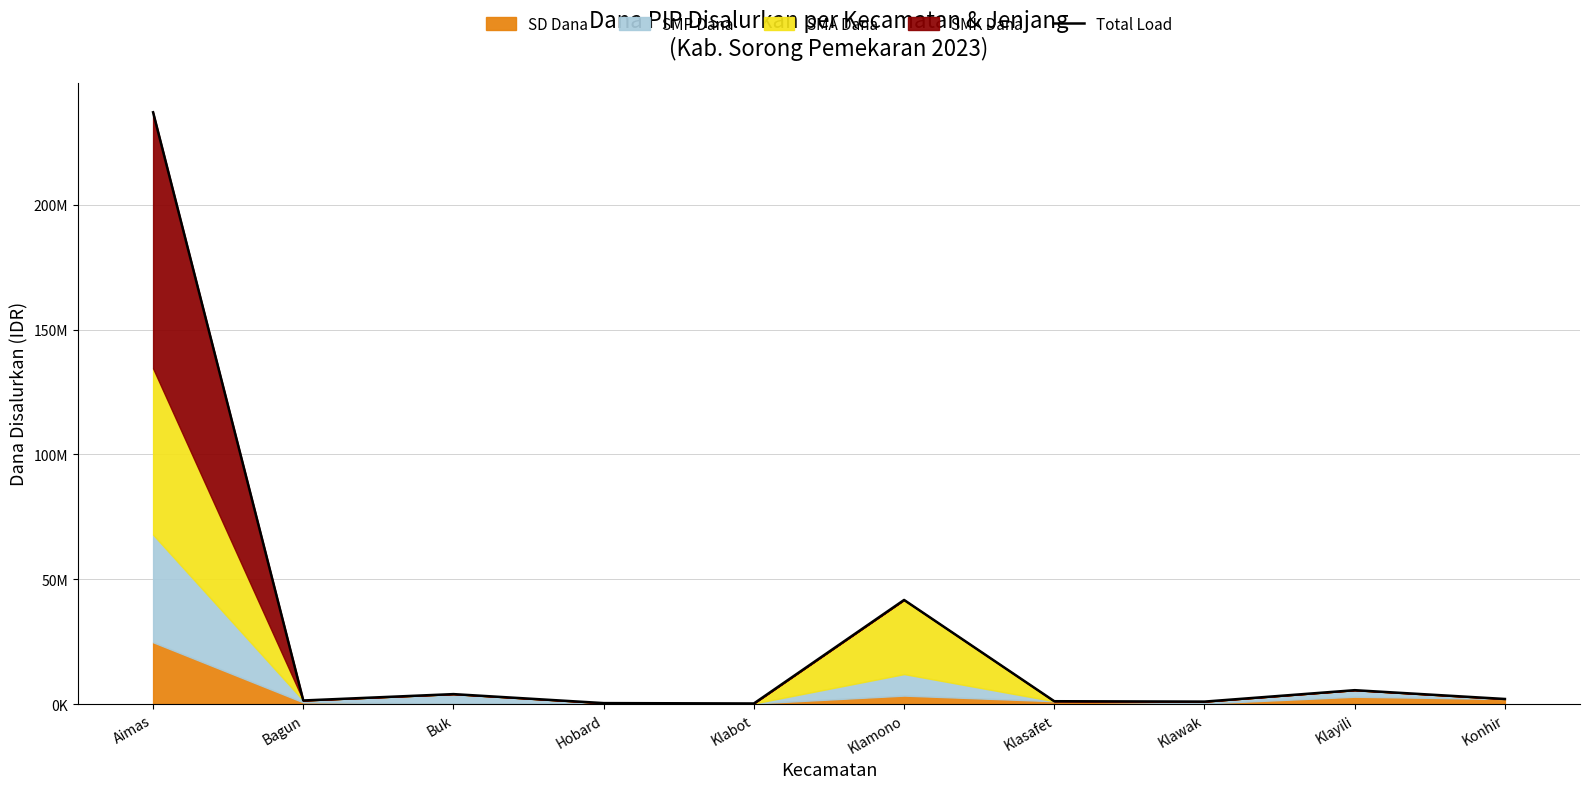

List the labels in order of value, largest first.

Aimas, Klamono, Klayili, Buk, Konhir, Bagun, Klasafet, Klawak, Hobard, Klabot